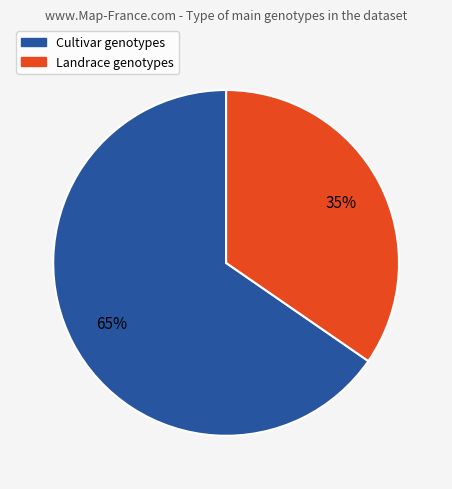

Do Landrace and Cultivar together represent more than half of the pie?

Yes